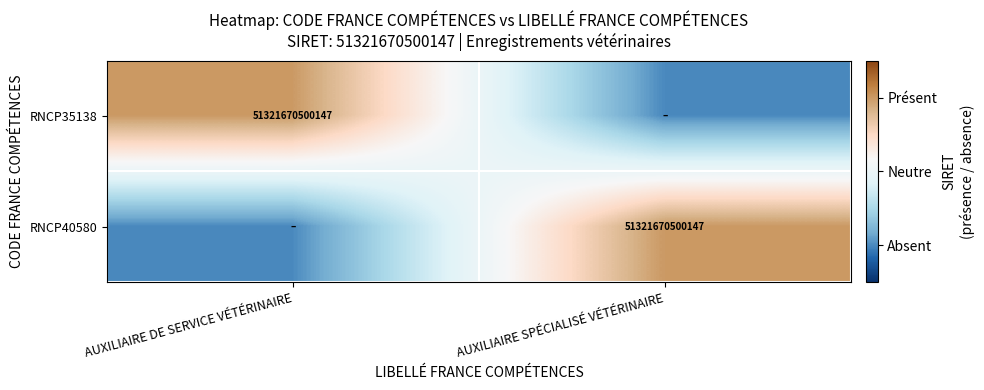

Is it true that RNCP35138 equals 81037742419972 at AUXILIAIRE DE SERVICE VÉTÉRINAIRE?

False